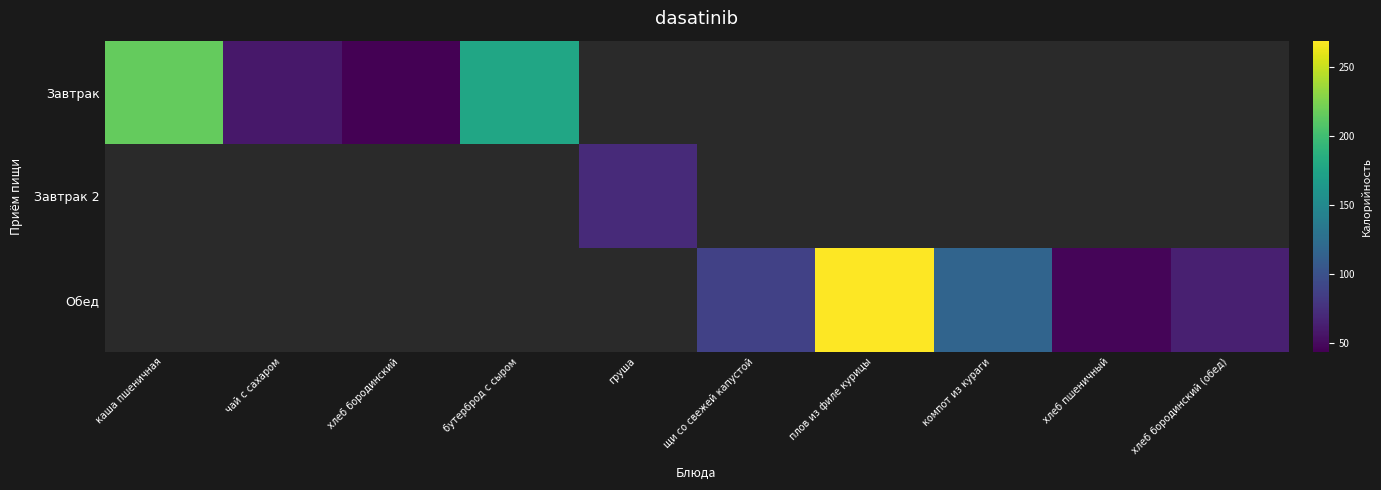

Which category has the highest value across all series?

плов из филе курицы